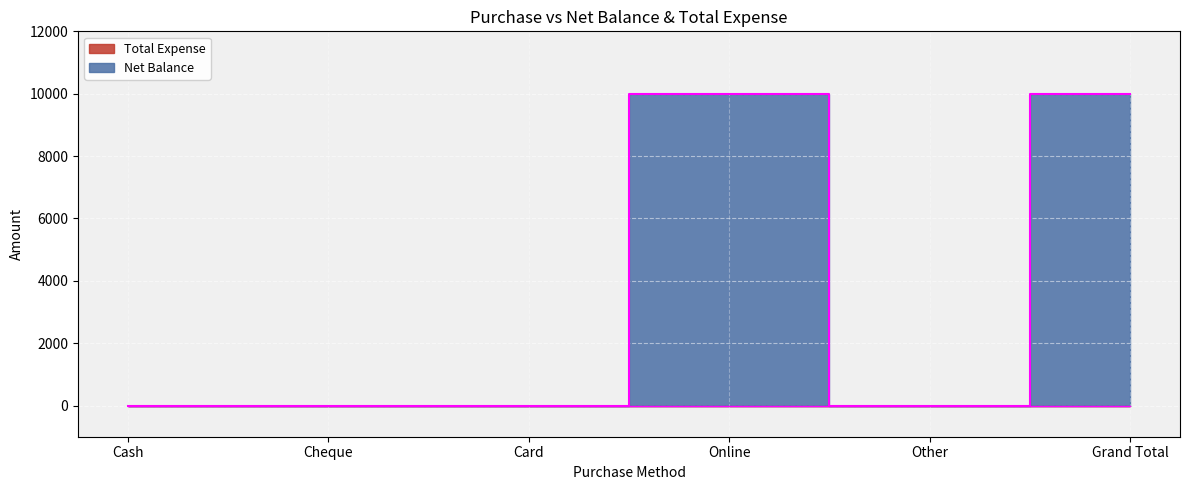

What is the greatest value displayed?

10000